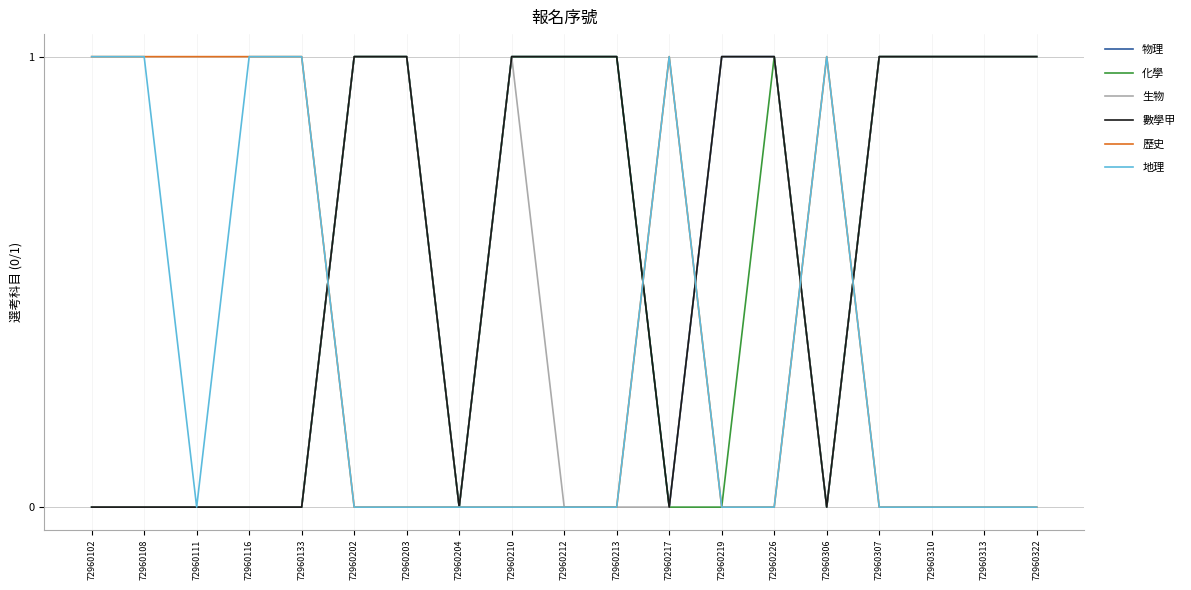

Is this an area chart (filled region under the line)?

No